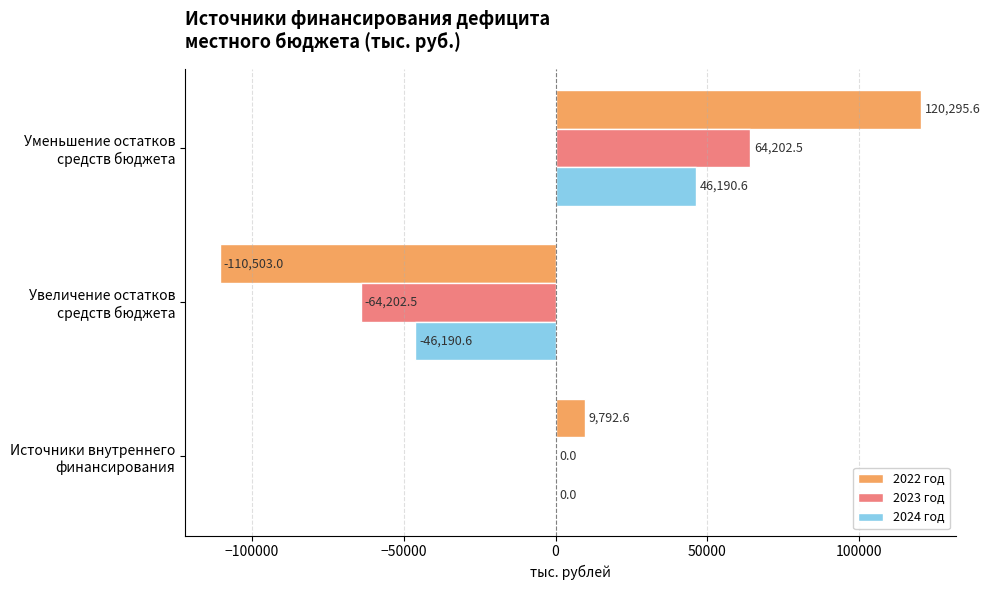

Which category has the highest value across all series?

Уменьшение остатков
средств бюджета